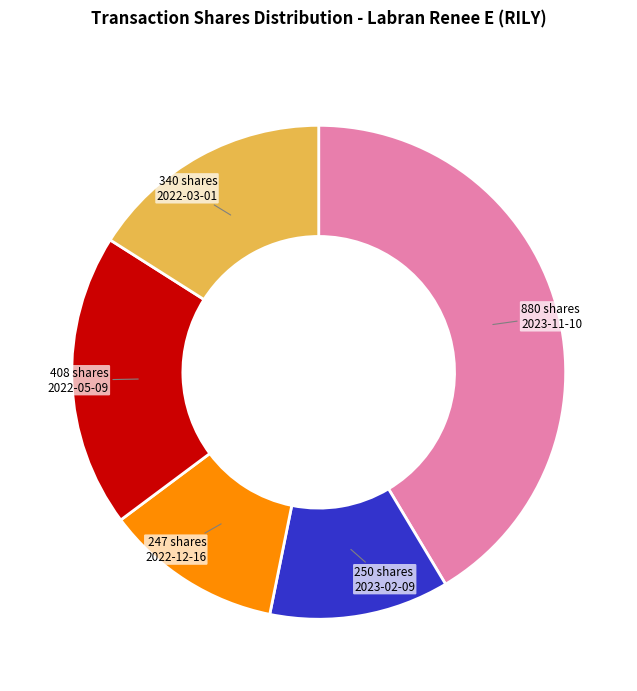

Approximately how many times larger is the value at 250 shares 2023-02-09 compared to 340 shares 2022-03-01?

0.7